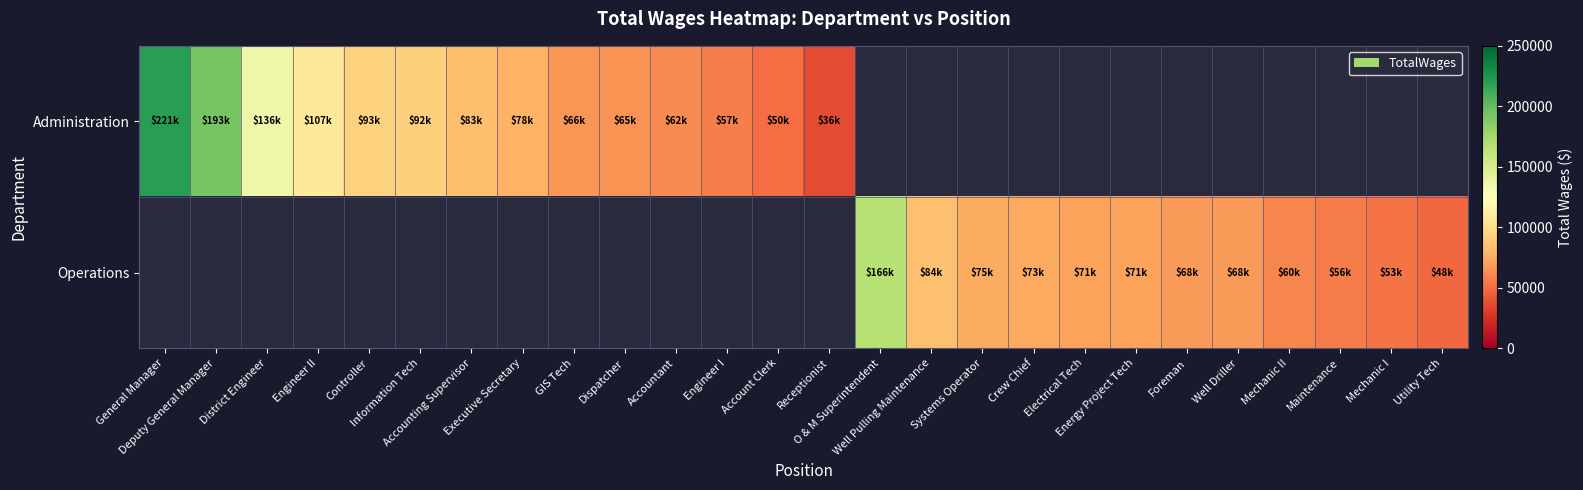

What is the minimum value shown in the chart?

36442.0